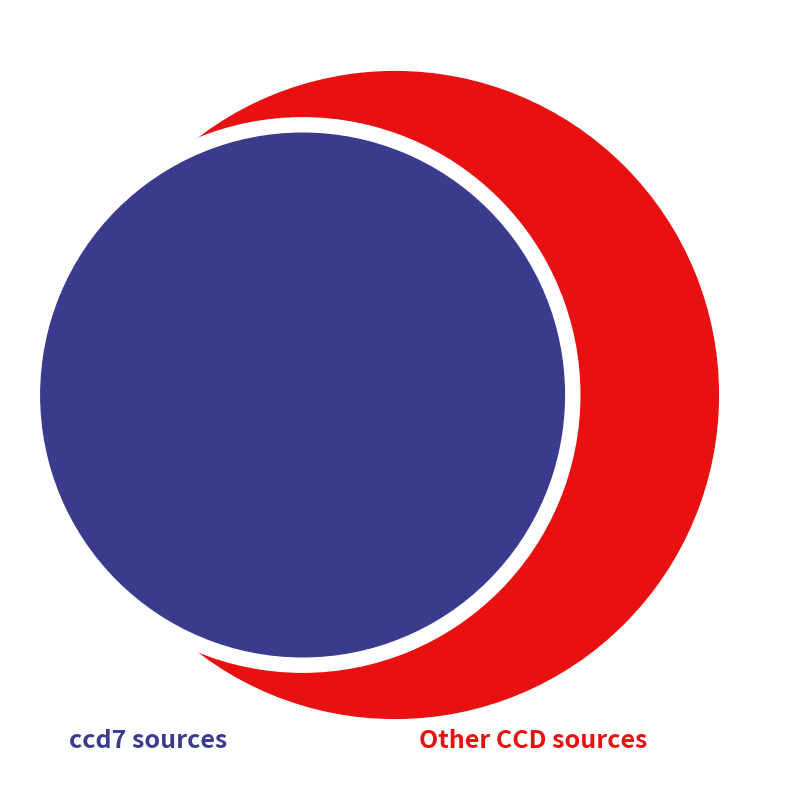

Does any single category account for the majority?

Yes